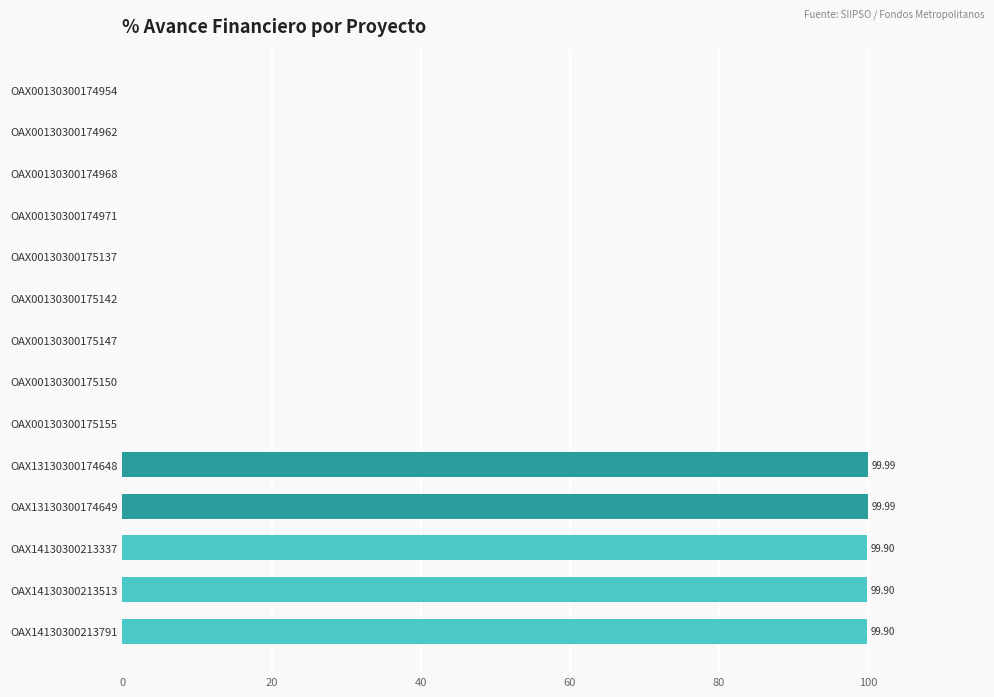

Approximately how many times larger is the value at OAX13130300174649 compared to OAX14130300213337?

1.0